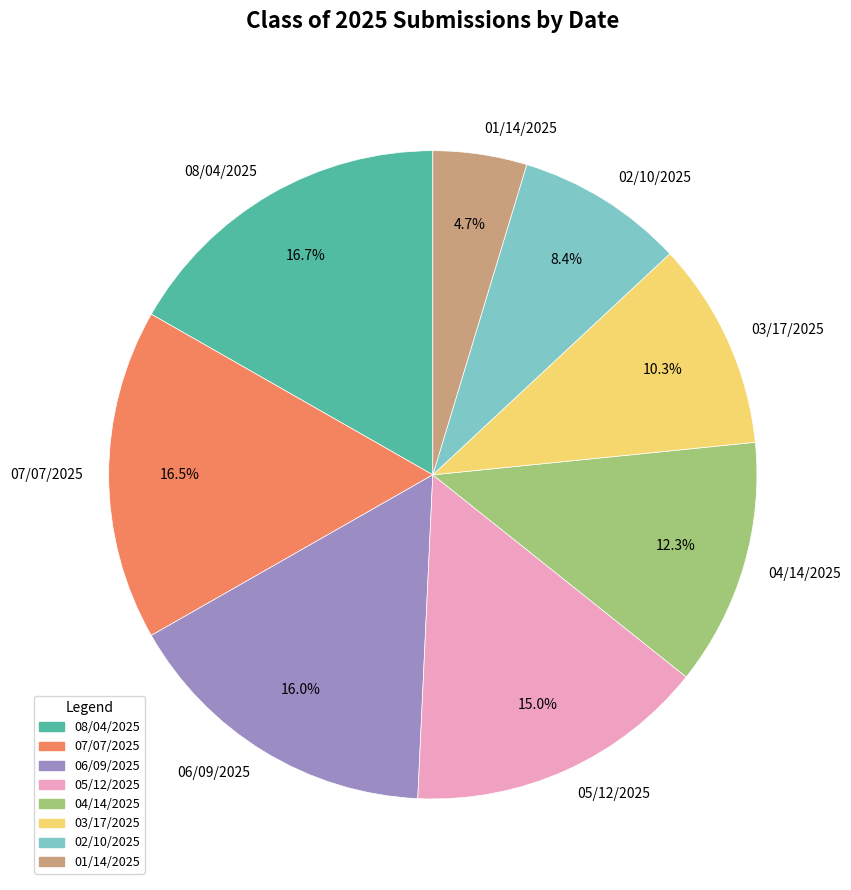

Combined, do 08/04/2025 and 06/09/2025 account for over 50%?

No